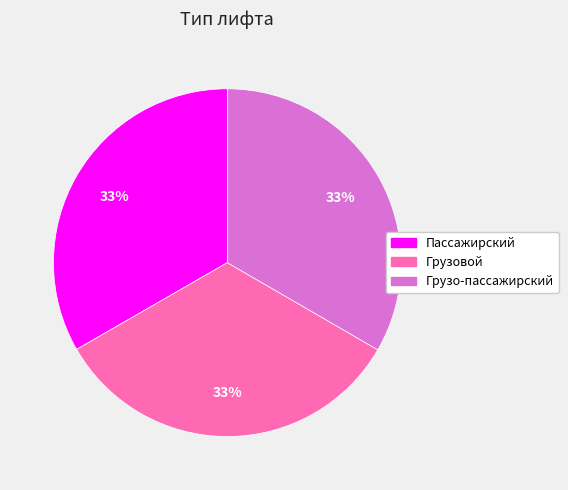

Does Грузовой represent more than half of the total?

No